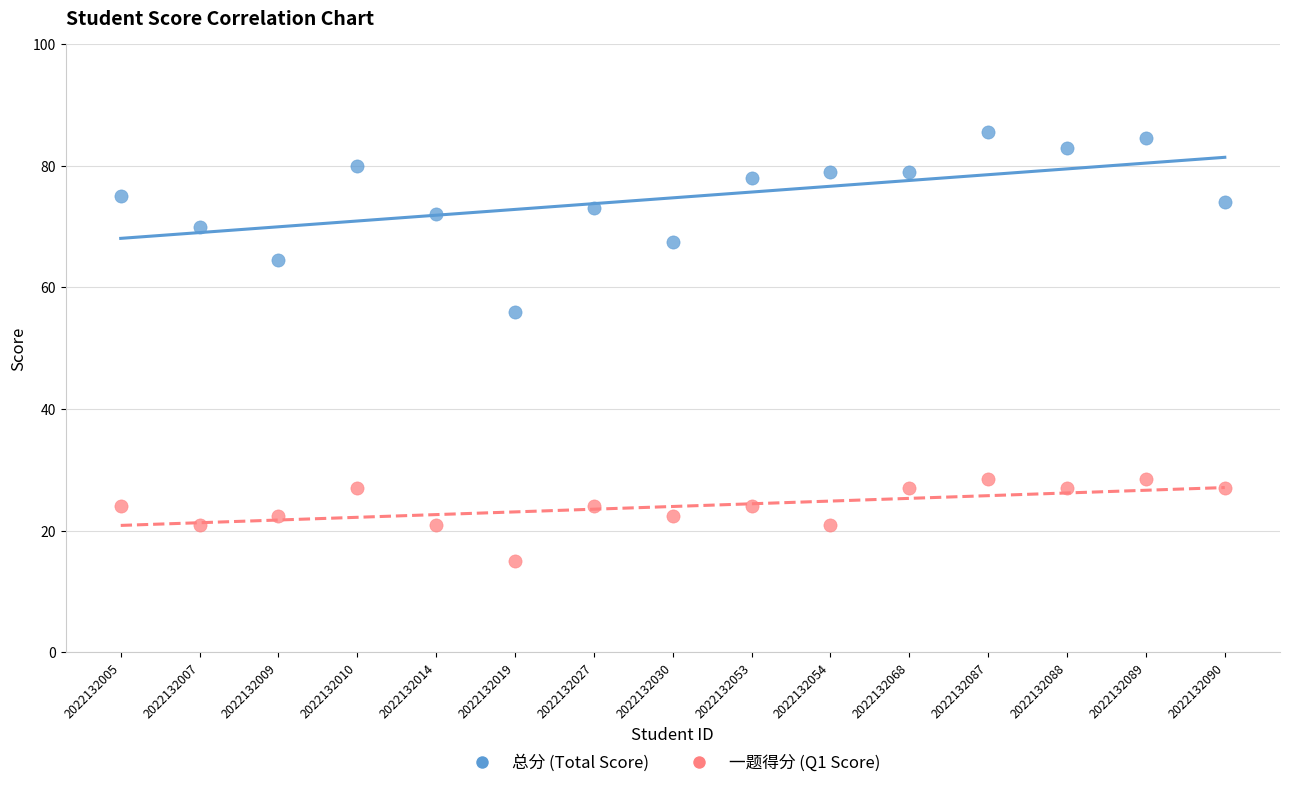

Which series reaches the maximum Y coordinate?

总分 (Total Score)